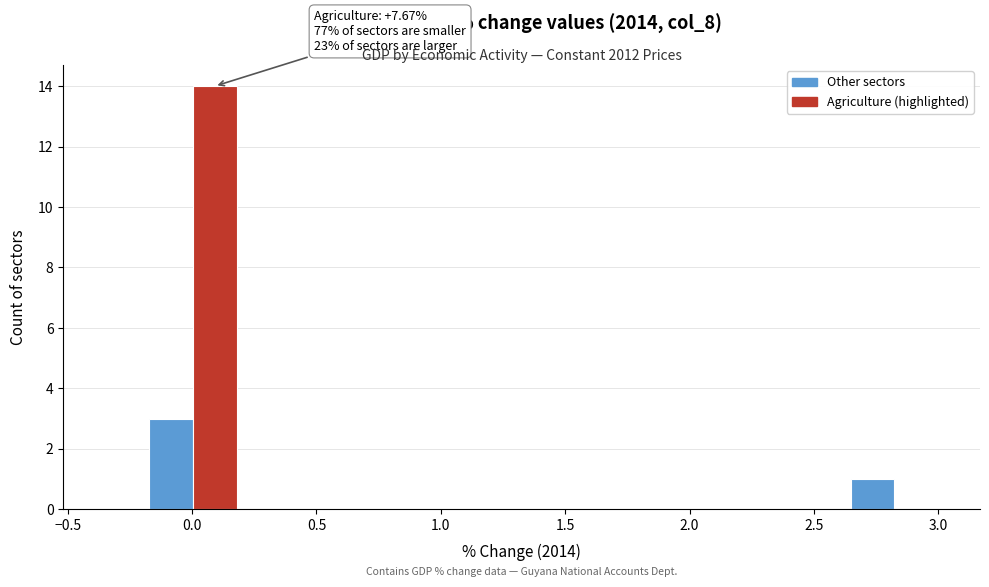

Read against the x-axis, roughly where is the centre of the tallest bar?

0.10